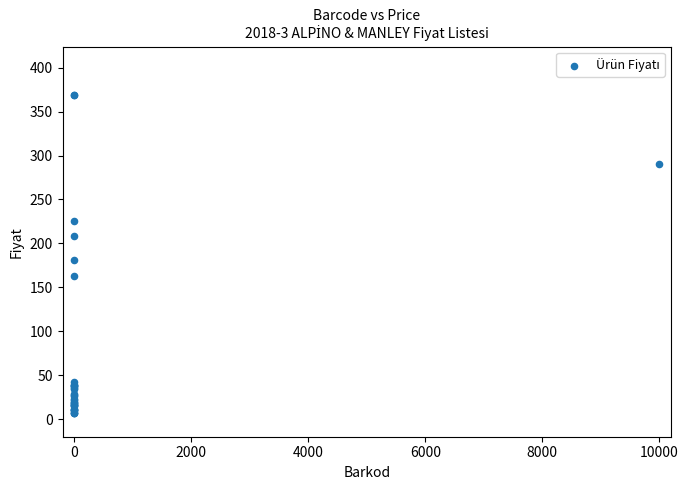

What Y value in the scatter plot is closest to 187?

181.5